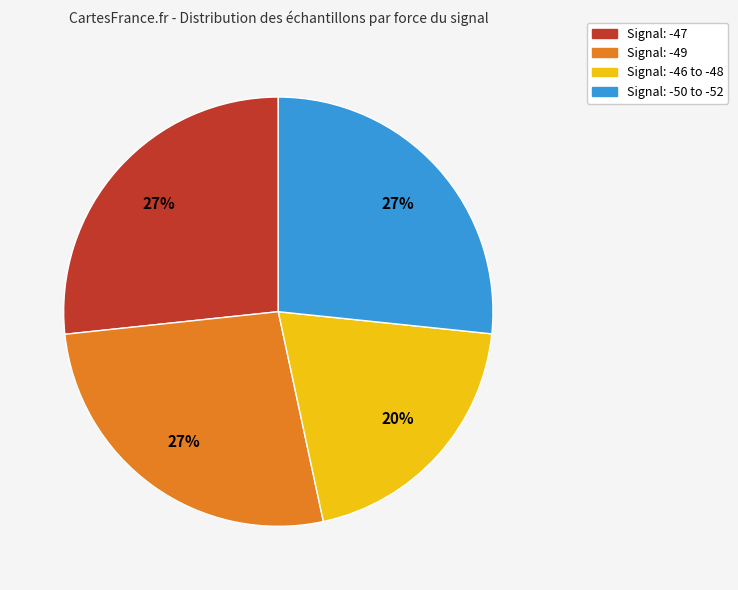

To the nearest percent, what is the average slice percentage?

25%